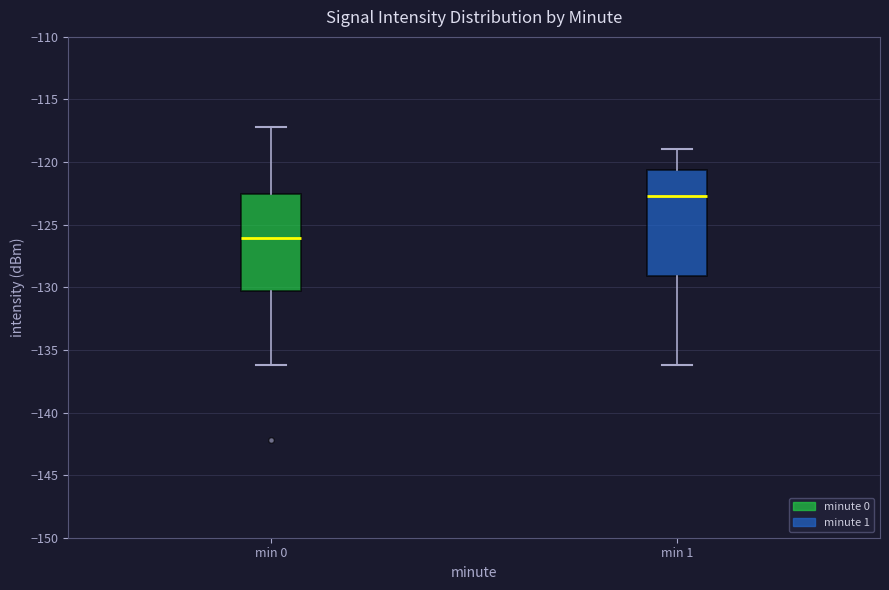

Which box has the highest median line?

min 1